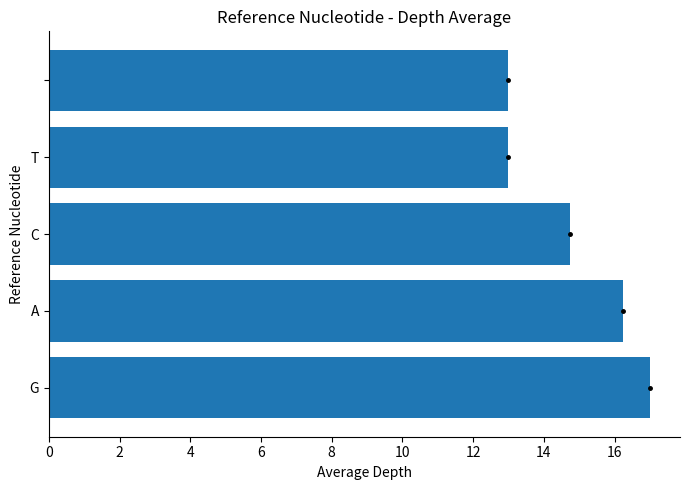

Does the chart contain stacked bars?

No